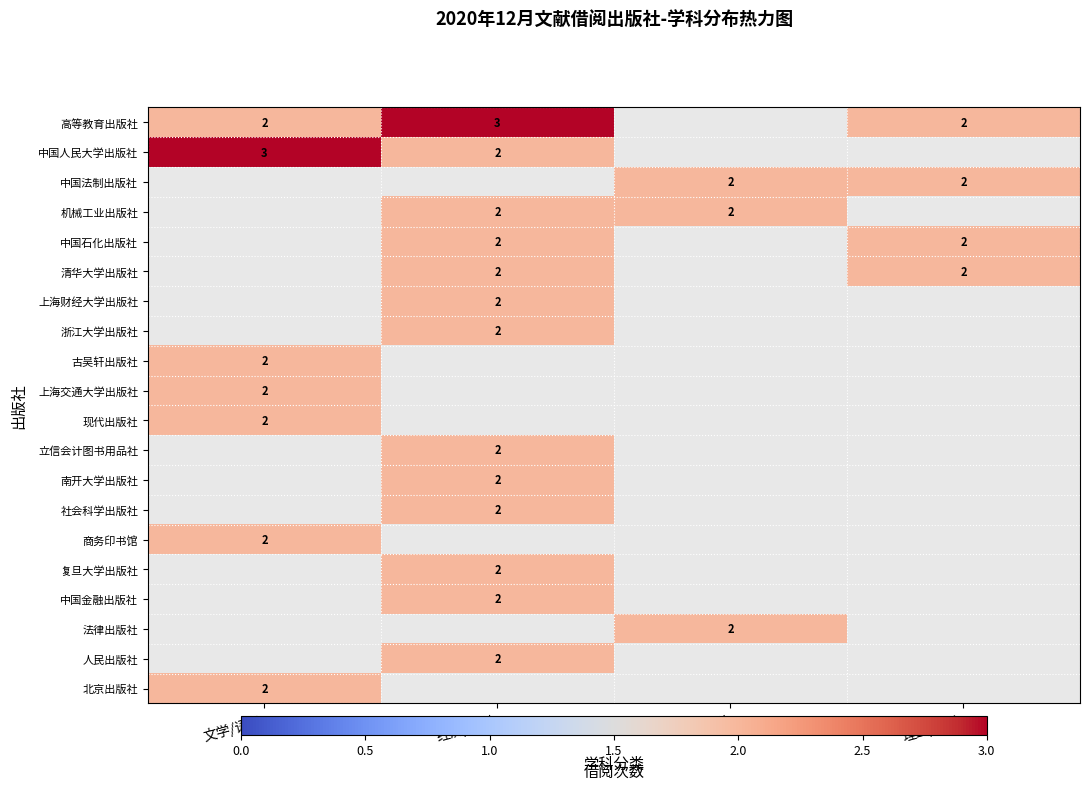

Is it true that 高等教育出版社 equals 3 at 文学/语言?

False